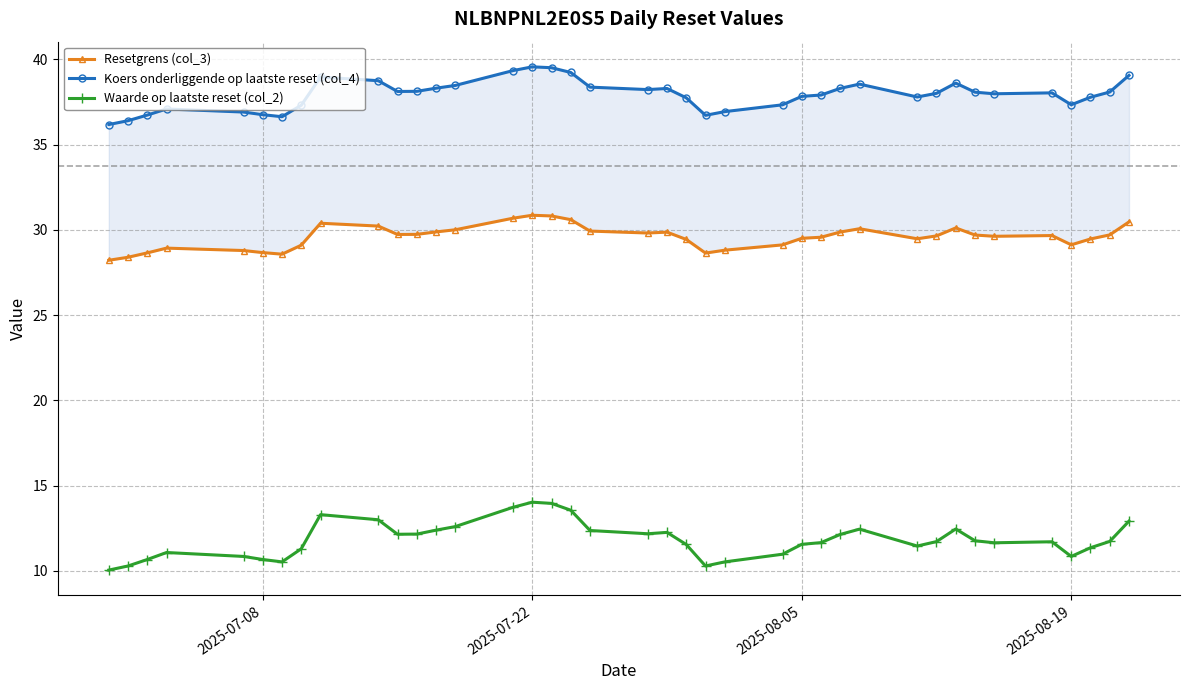

In Resetgrens (col_3), how many points are higher than both neighbors (excluding endpoints)?

7